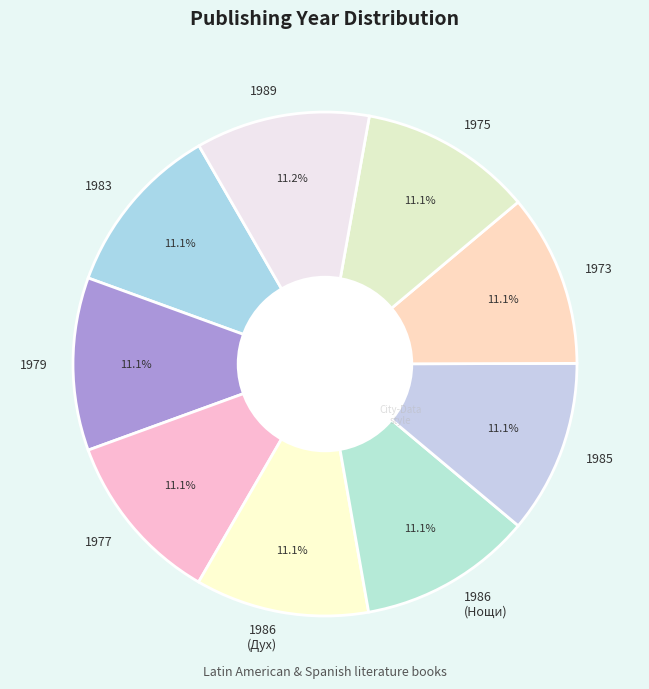

How many segments does this pie chart have?

9